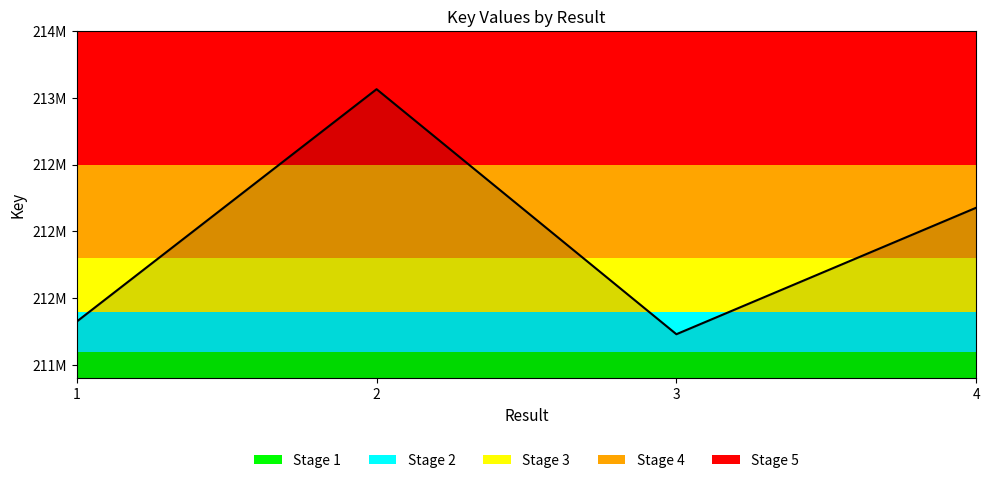

Is it true that the value at 3 is 211230941?

True